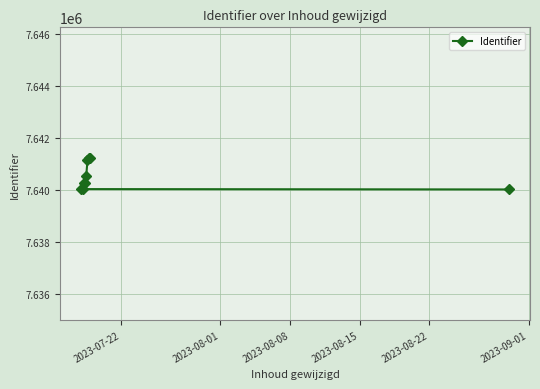

Count the number of data series in this chart.

1